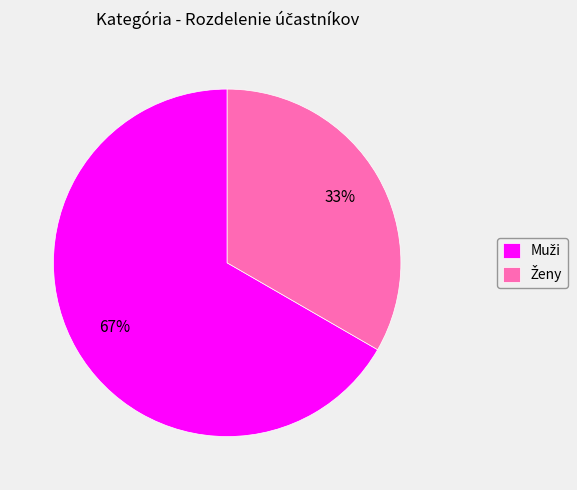

Is there a majority slice in this chart?

Yes